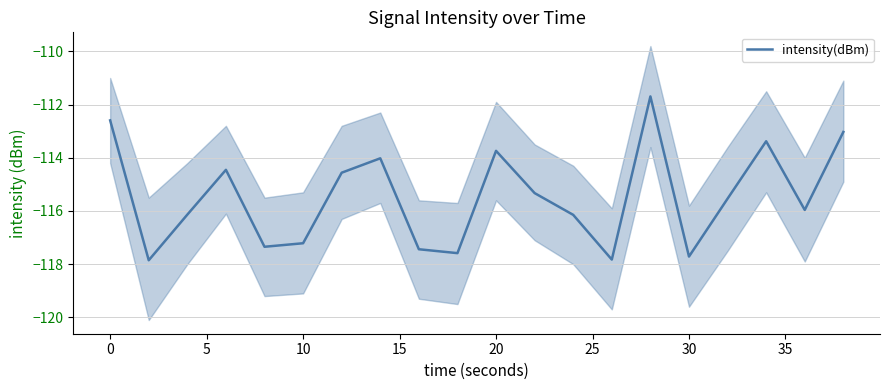

The value of intensity(dBm) at 0 is -157.0. True or false?

False